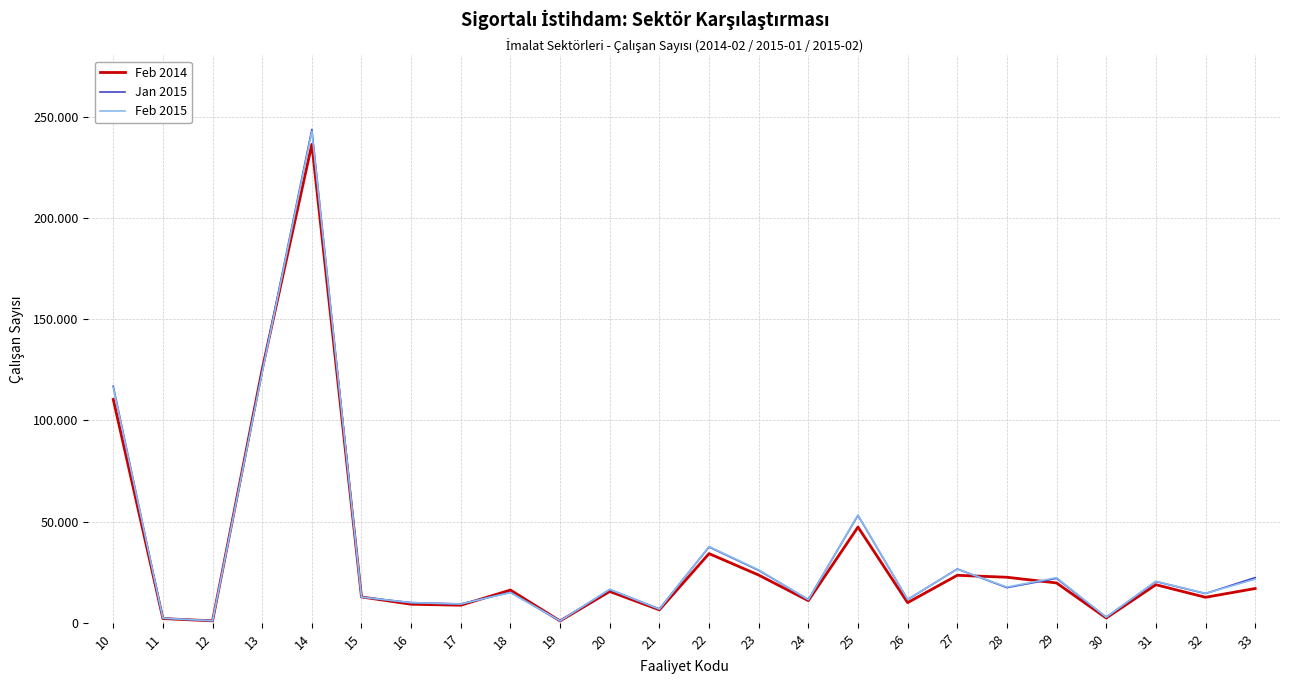

Is it true that Feb 2014 equals 47321 at 25?

True